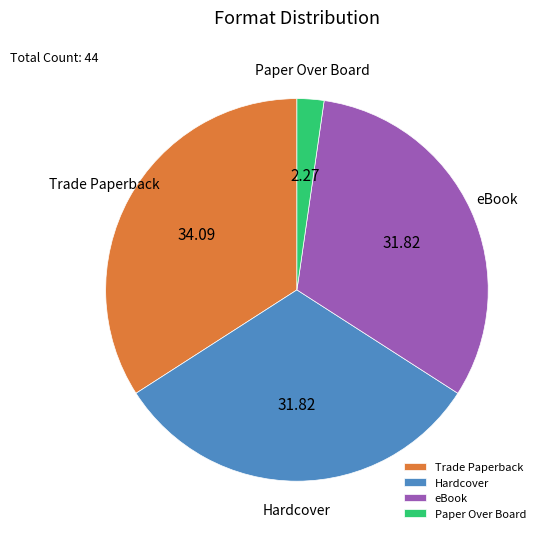

Is Hardcover the majority of the pie?

No